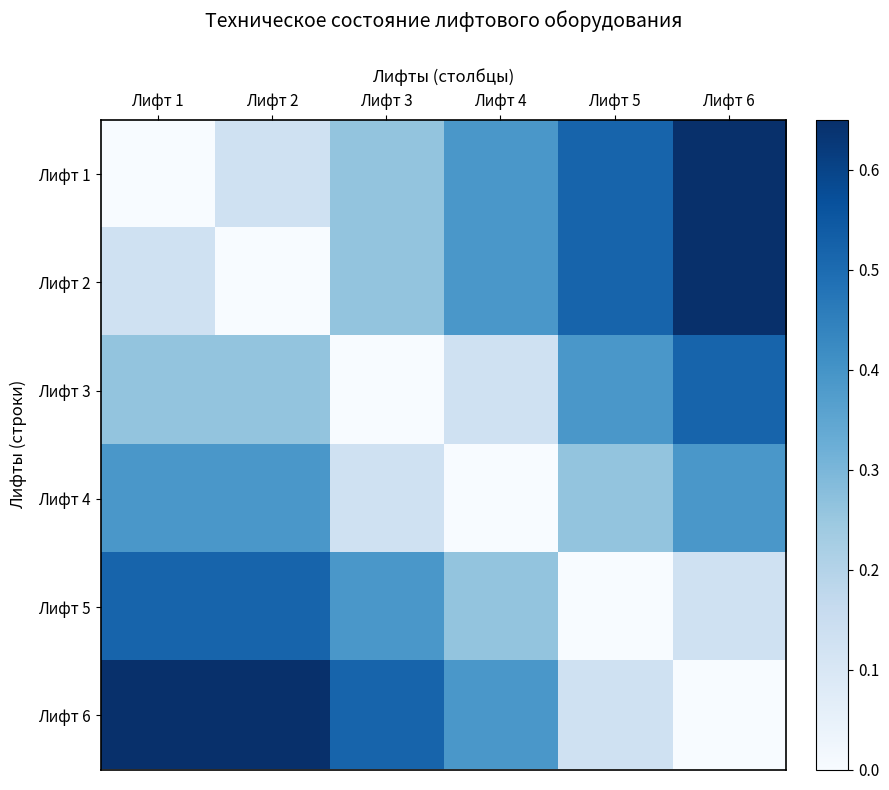

Which series changed the most between Лифт 1 and Лифт 4?

Лифт 1